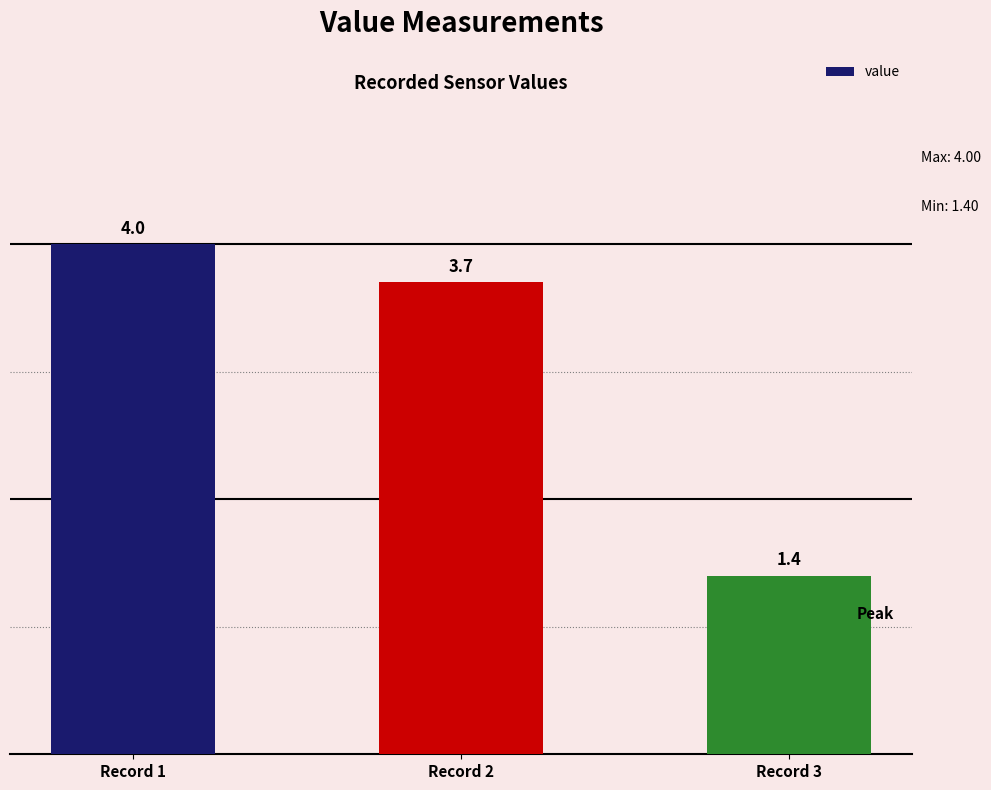

What is the average value?

3.0